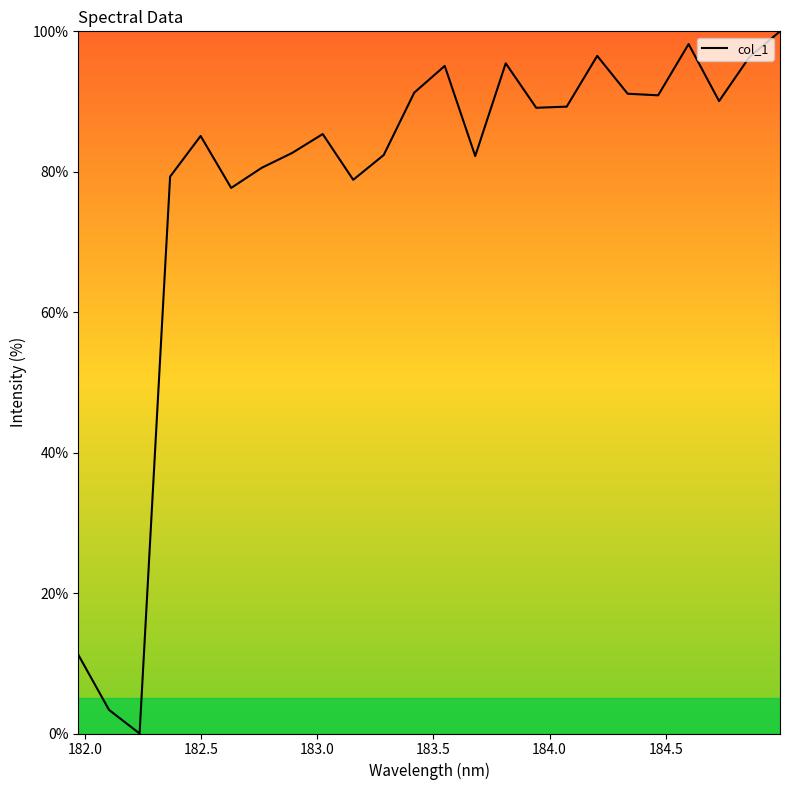

What is the greatest value displayed?

100.0